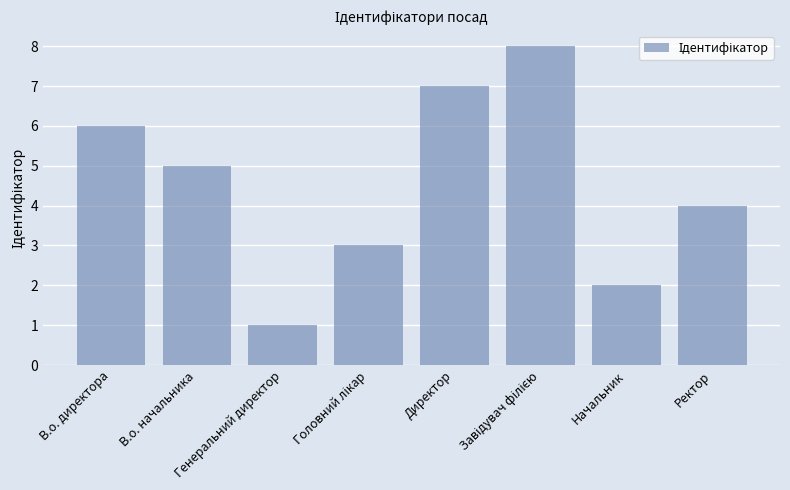

How many bars are there in total?

8